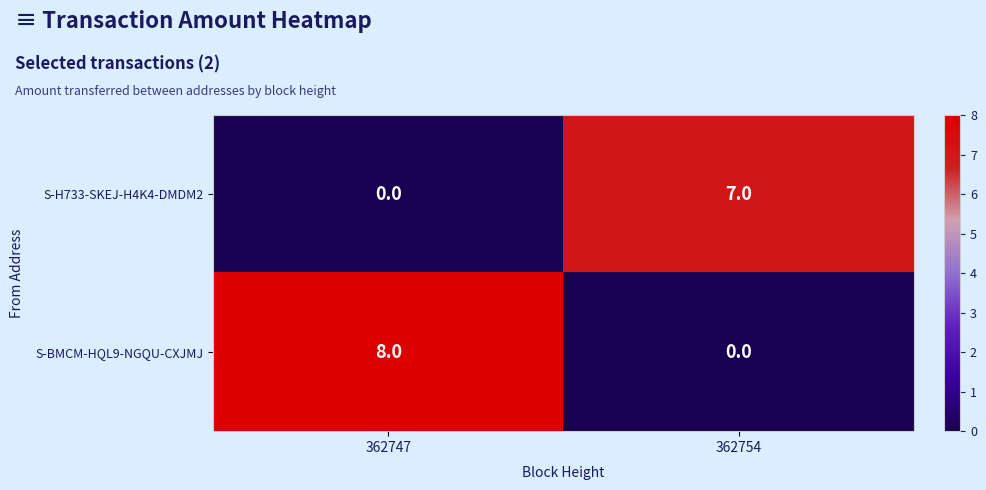

Count the number of categories in the chart.

2